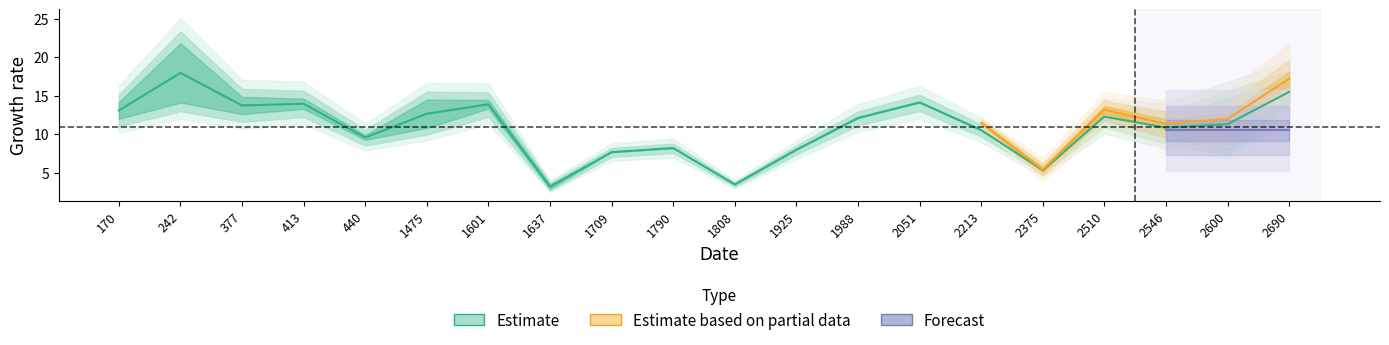

Between 2213 and 2510, which is larger?

2510